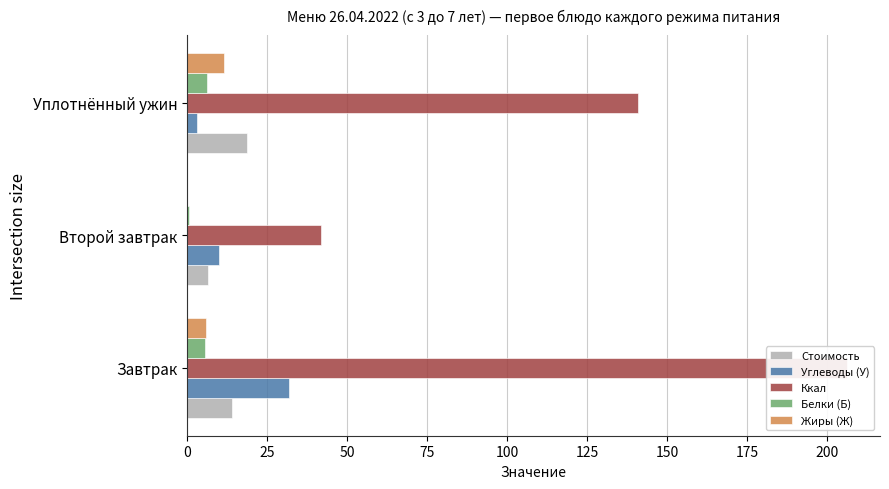

How many groups of bars are there?

3